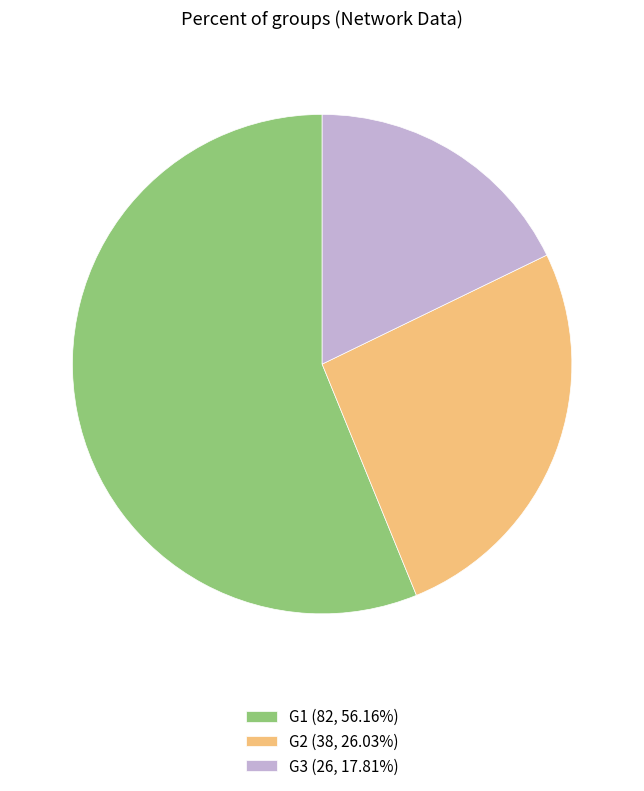

What is the ratio of the value at G3 (26, 17.81%) to the value at G1 (82, 56.16%)?

0.3